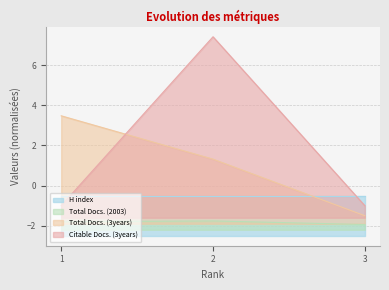

Which series has the widest spread of values?

Citable Docs. (3years)